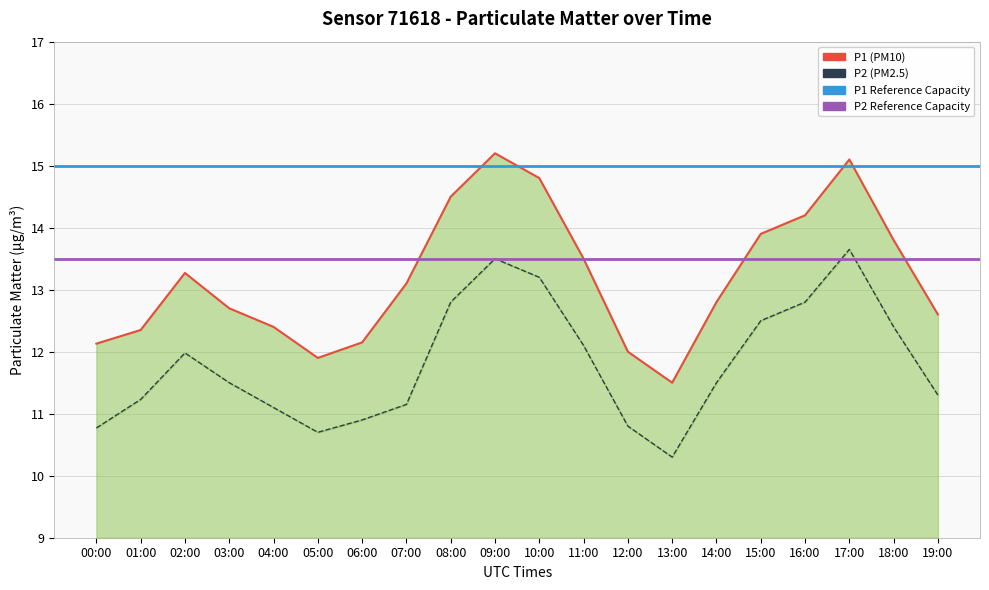

The P1 series shows 21.3 at 08:00. True or false?

False